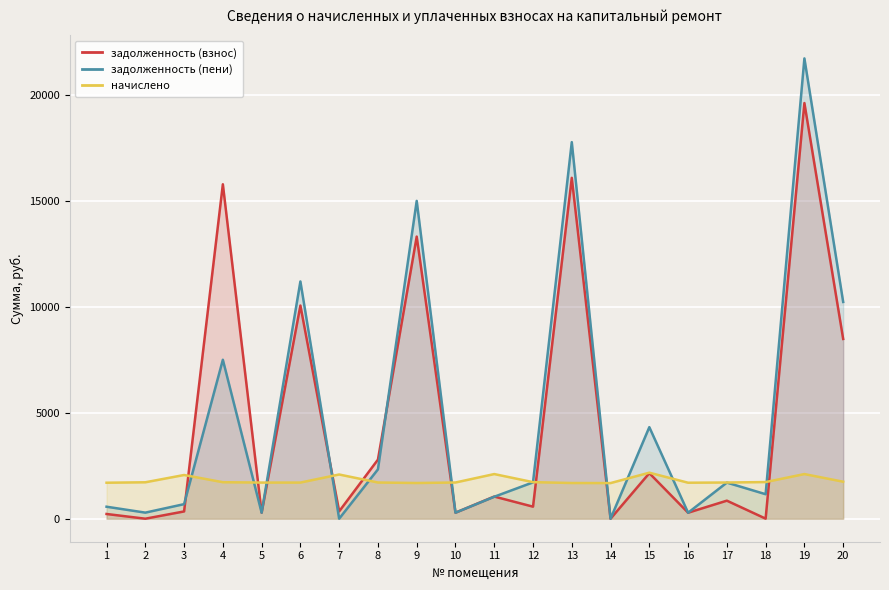

How many data points does each series have?

20